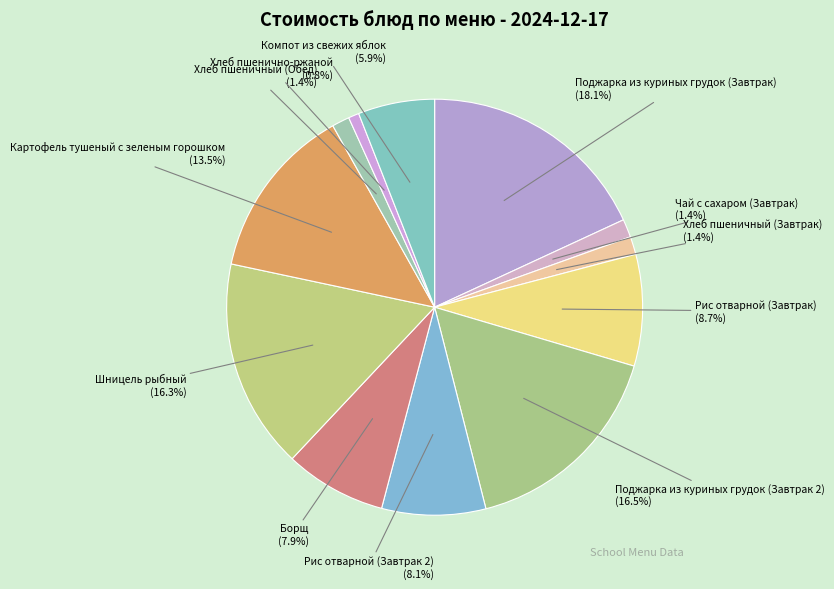

How many segments does this pie chart have?

12